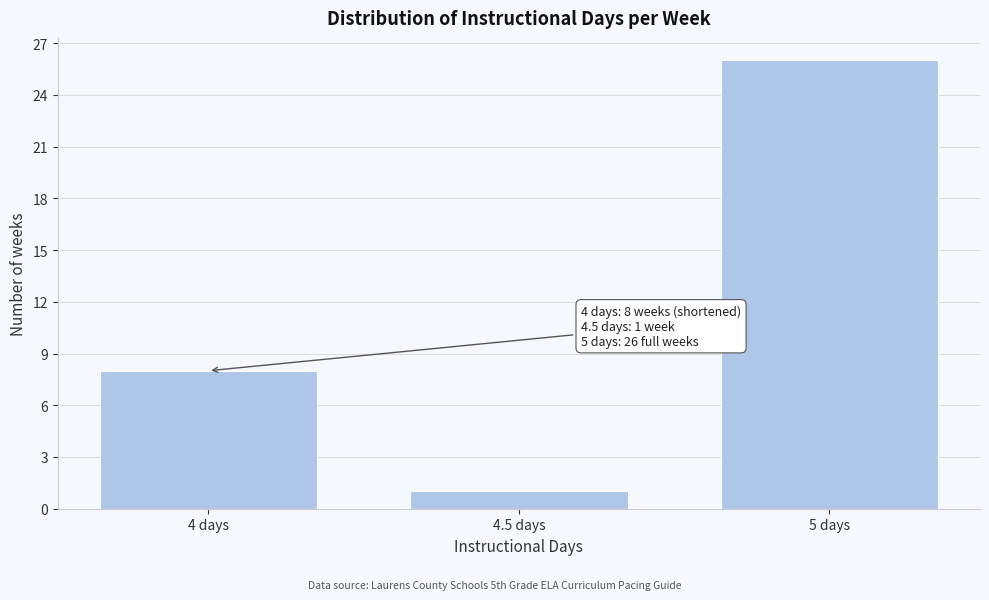

Which range on the x-axis has the tallest bar?

4.75 to 5.25